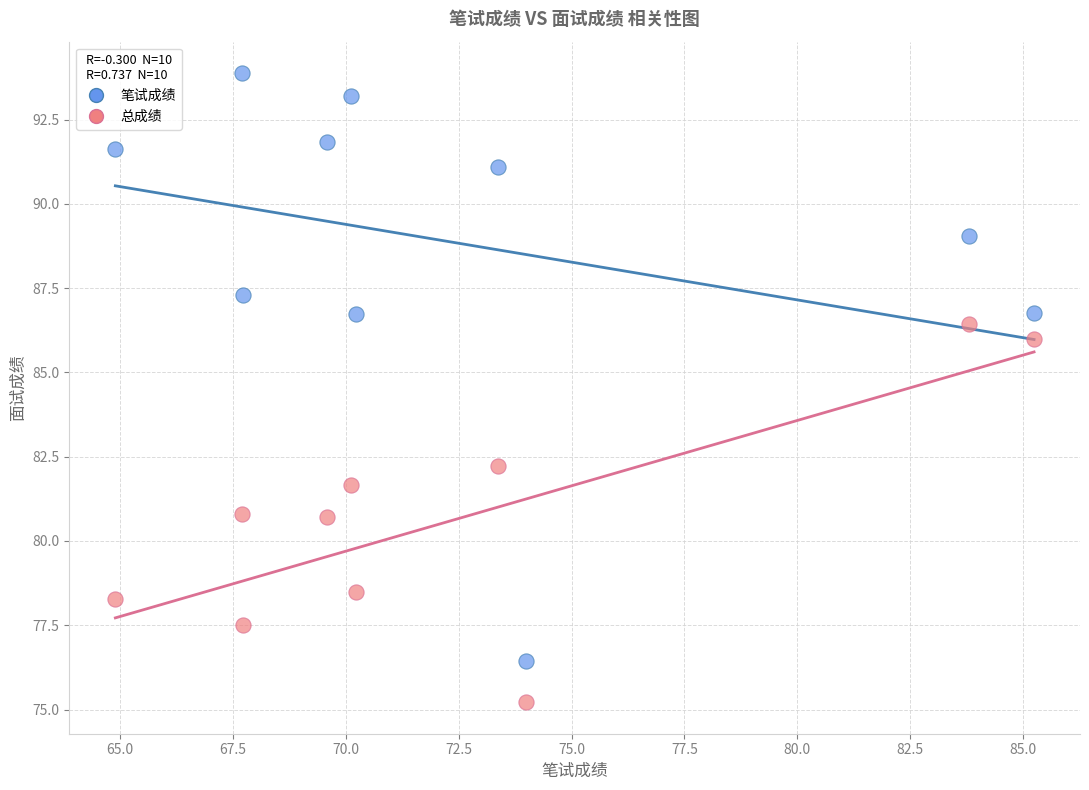

Which series has the widest spread of Y values?

笔试成绩